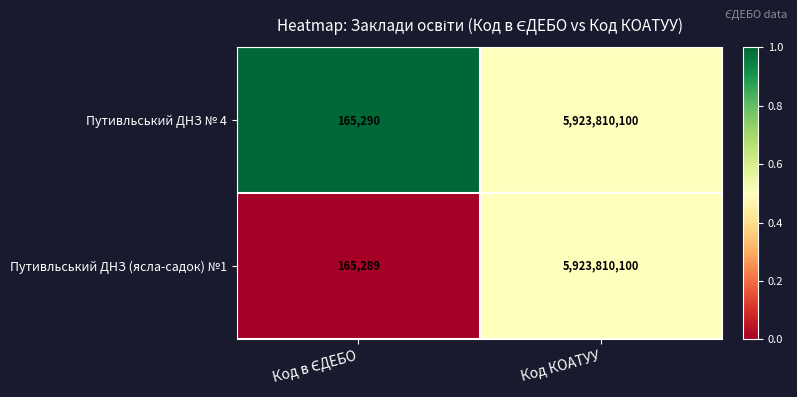

Is it true that Путивльський ДНЗ № 4 equals 3864420749 at Код КОАТУУ?

False